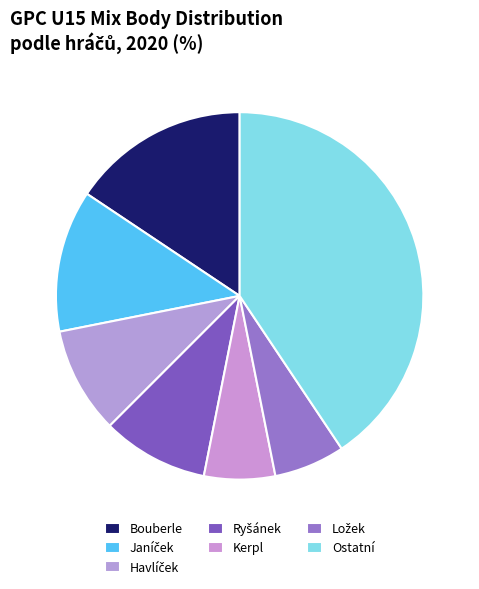

Is there any slice that represents more than half of the pie?

No